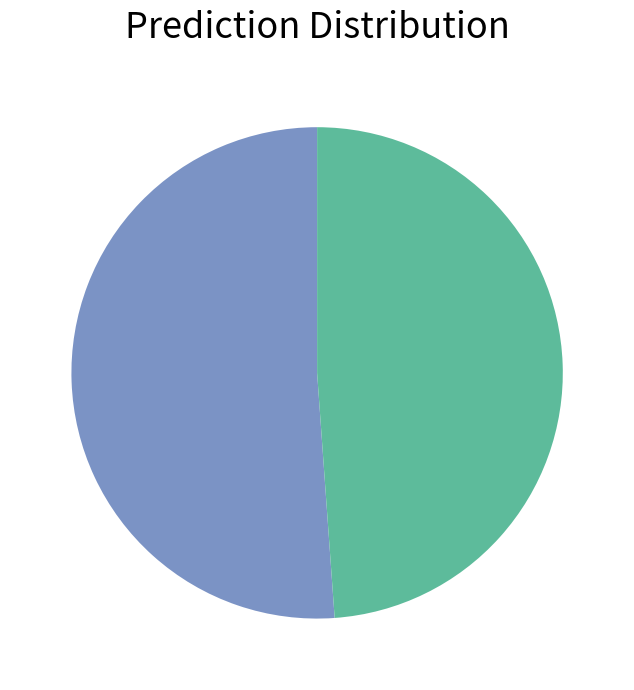

Is there a majority slice in this chart?

Yes